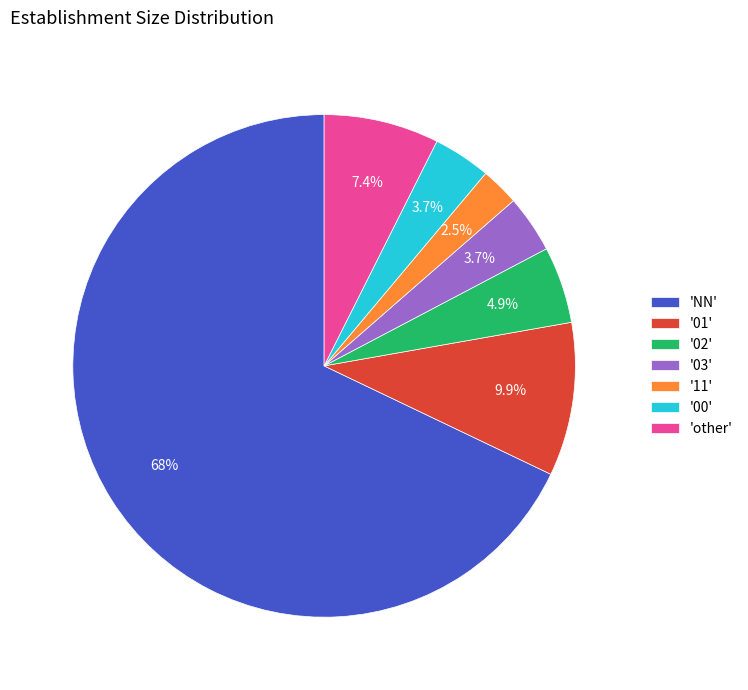

Combined, do '11' and '00' account for over 50%?

No